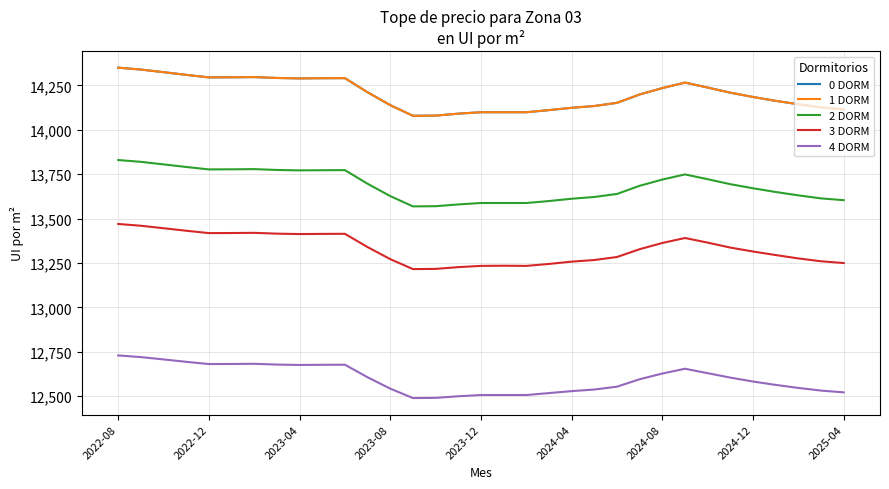

How many interior local peaks does the 3 DORM series have?

4